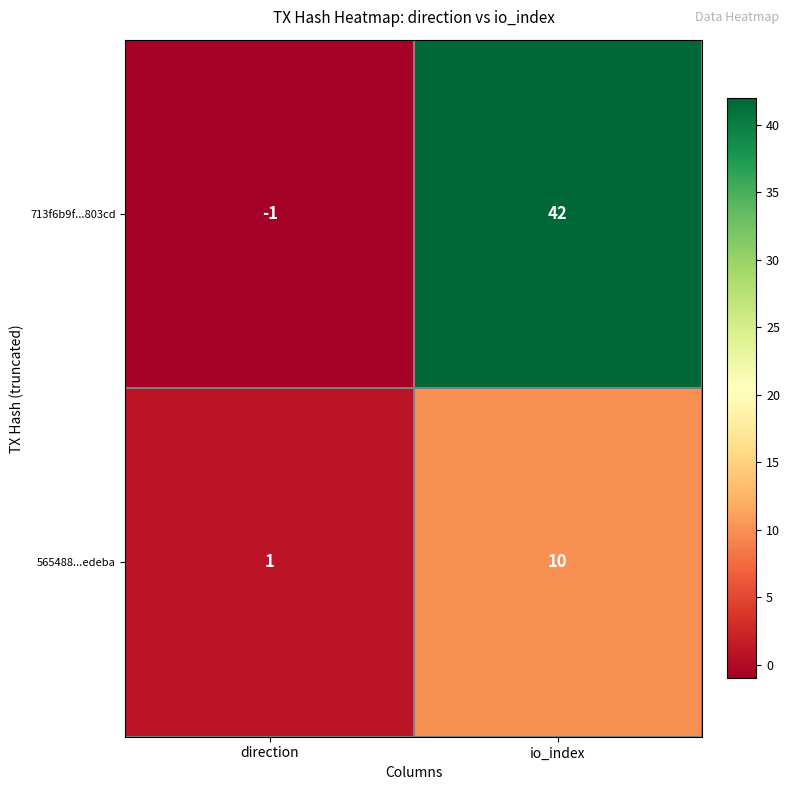

Reading left to right, transcribe all the data shown in this chart.

713f6b9f...803cd: -1	42
565488...edeba: 1	10